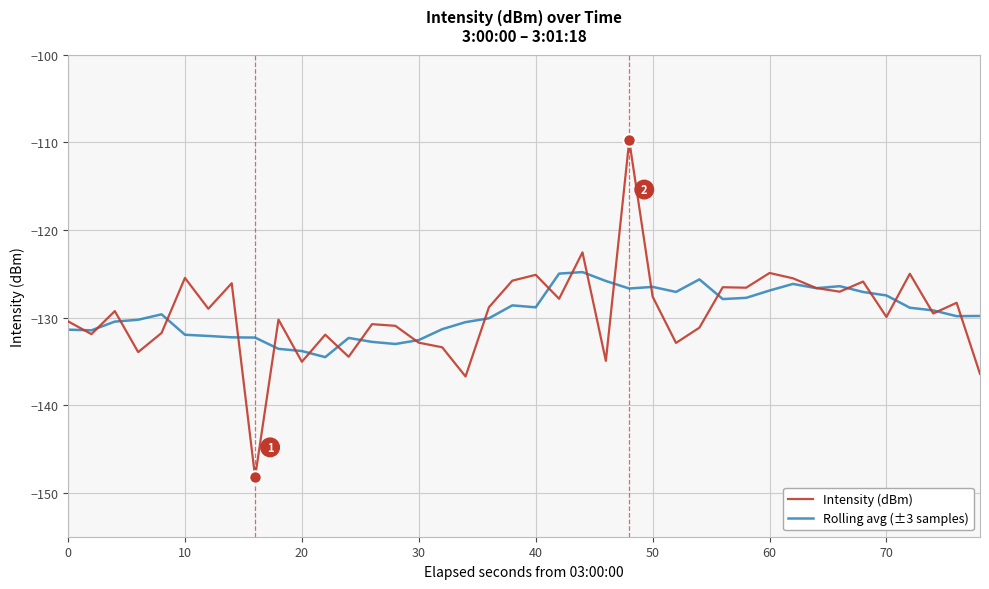

What are all the series names shown in the legend?

Intensity (dBm), Rolling avg (±3 samples)